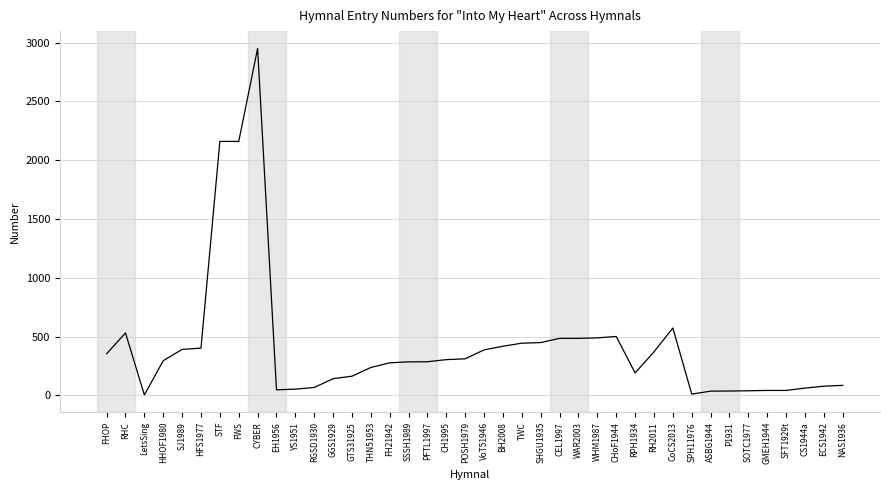

The chart shows a value of 511 at PFTL1997. True or false?

False